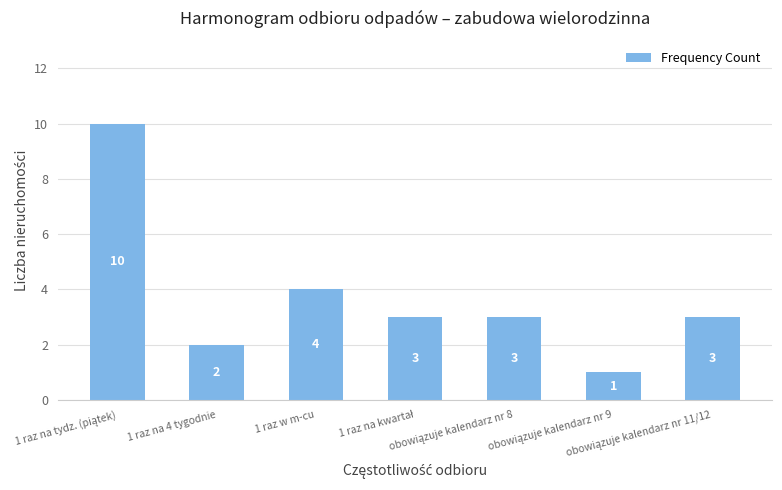

How many data points does each series have?

7